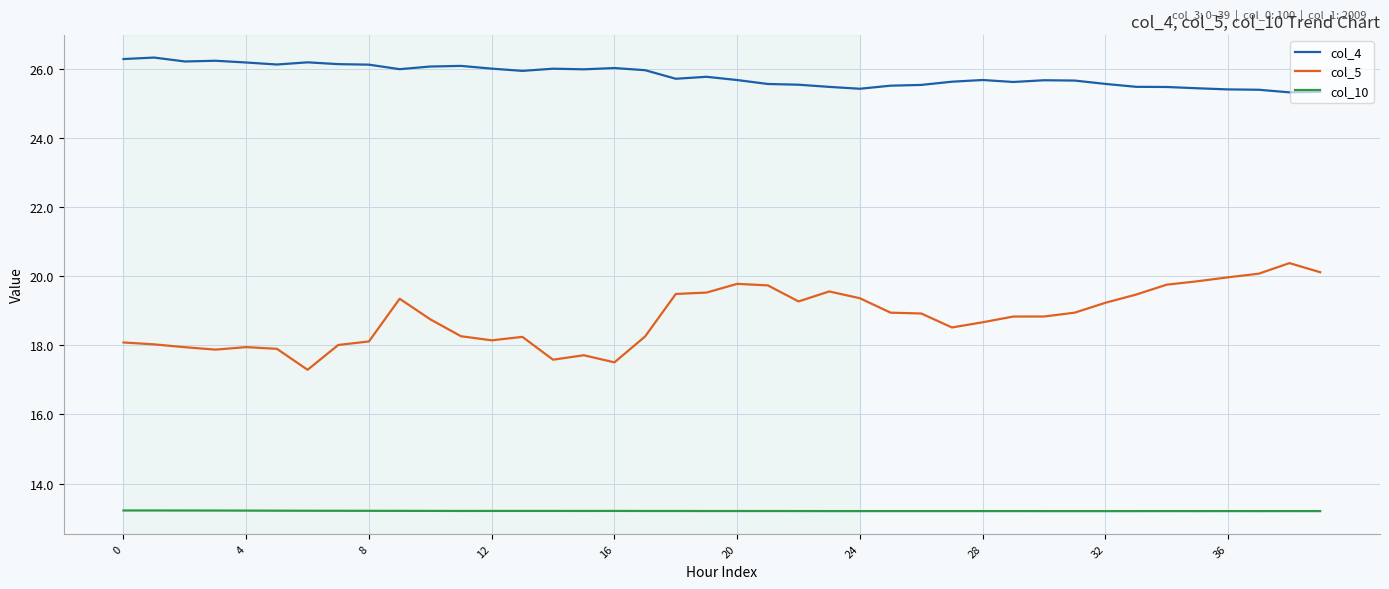

Rank the series by their maximum value, from highest to lowest.

col_4, col_5, col_10